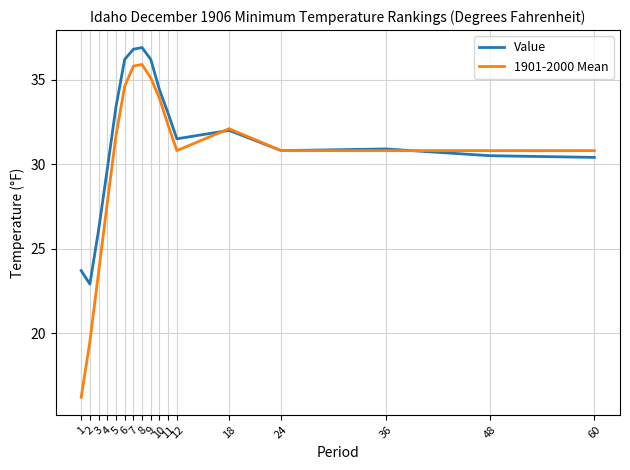

List the series in order of their overall mean, highest first.

Value, 1901-2000 Mean